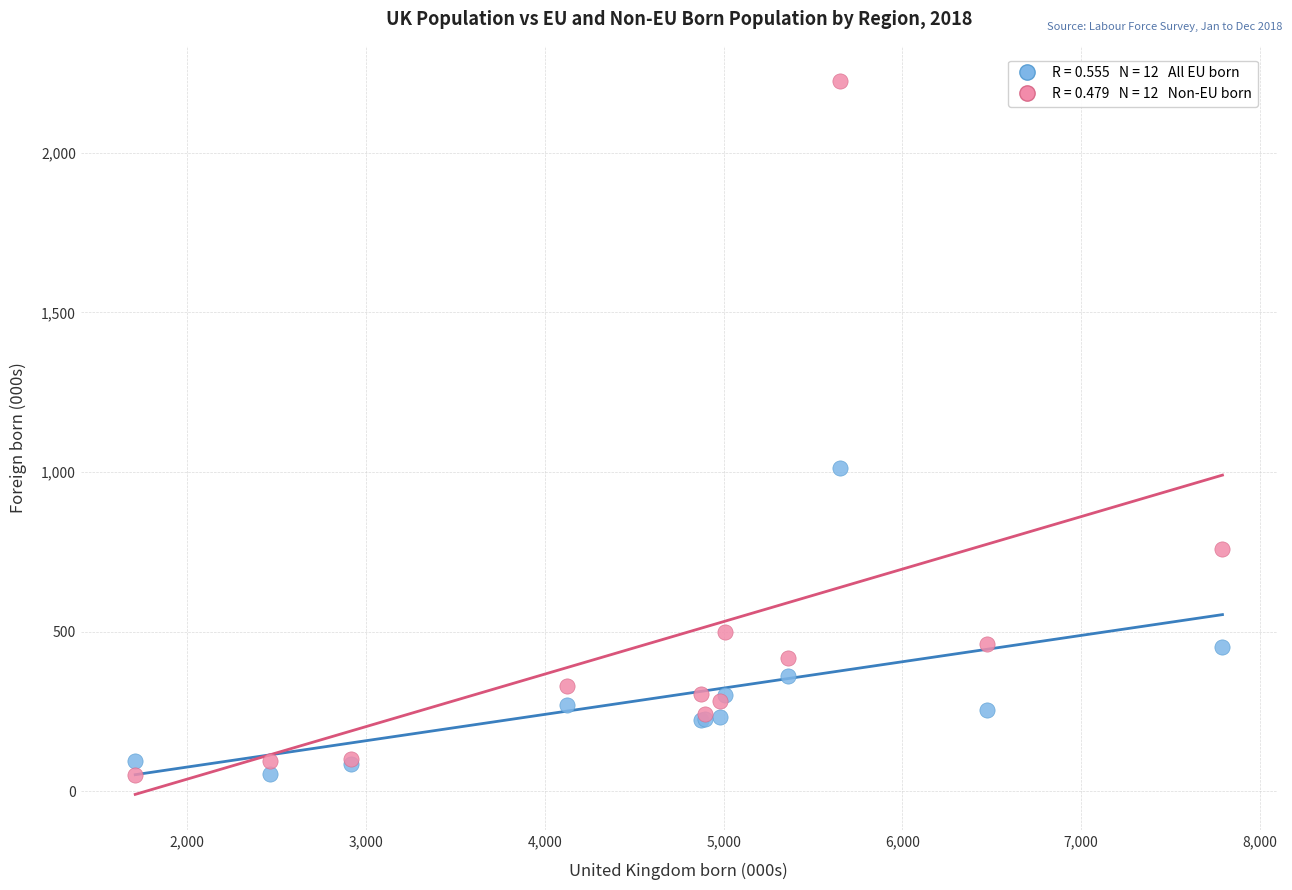

Across all series, what Y value is closest to 1136?

1012.8